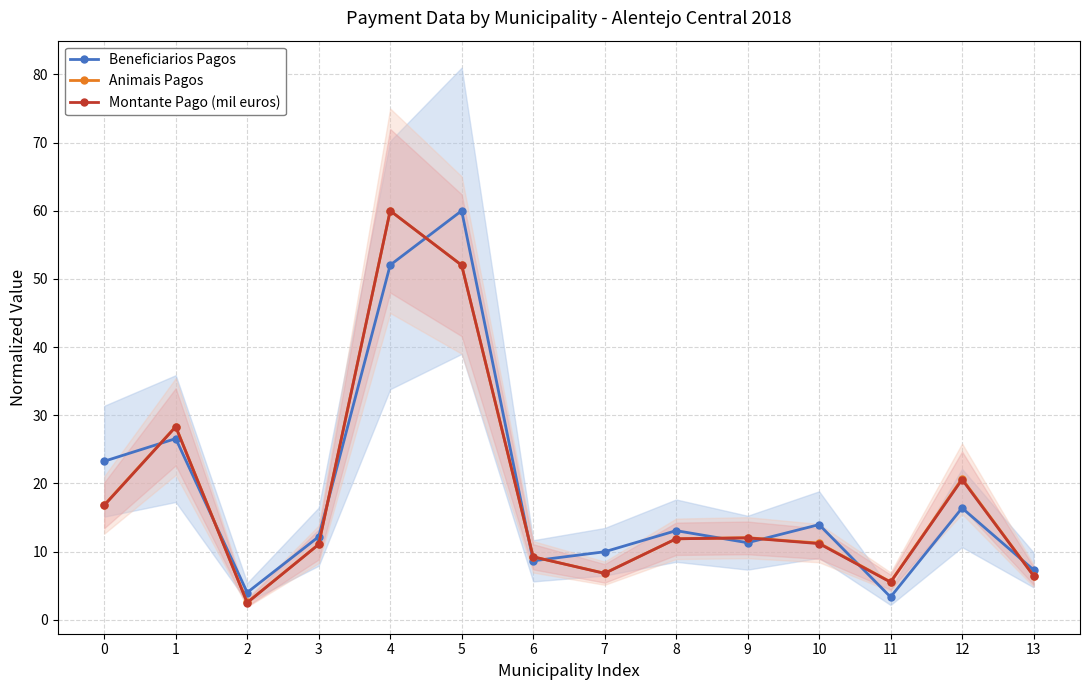

Reading left to right, transcribe all the data shown in this chart.

Beneficiarios Pagos: 0=23.2	1=26.6	2=4.0	3=12.2	4=52.0	5=60.0	6=8.6	7=10.0	8=13.1	9=11.3	10=13.9	11=3.3	12=16.4	13=7.3
Animais Pagos: 0=16.8	1=28.3	2=2.5	3=11.1	4=60.0	5=52.0	6=9.2	7=6.8	8=11.9	9=12.0	10=11.2	11=5.6	12=20.7	13=6.5
Montante Pago (mil euros): 0=16.8	1=28.3	2=2.5	3=11.0	4=60.0	5=52.0	6=9.2	7=6.8	8=11.9	9=12.0	10=11.2	11=5.5	12=20.6	13=6.4